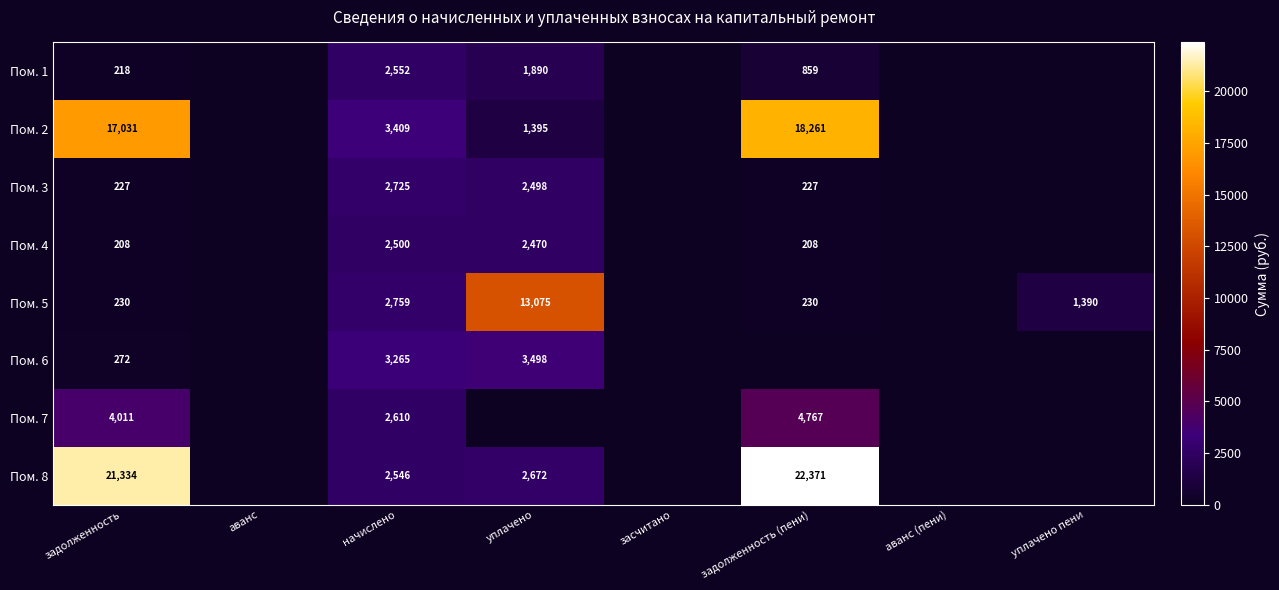

What is the sum of the Пом. 5 values at уплачено and начислено?

15834